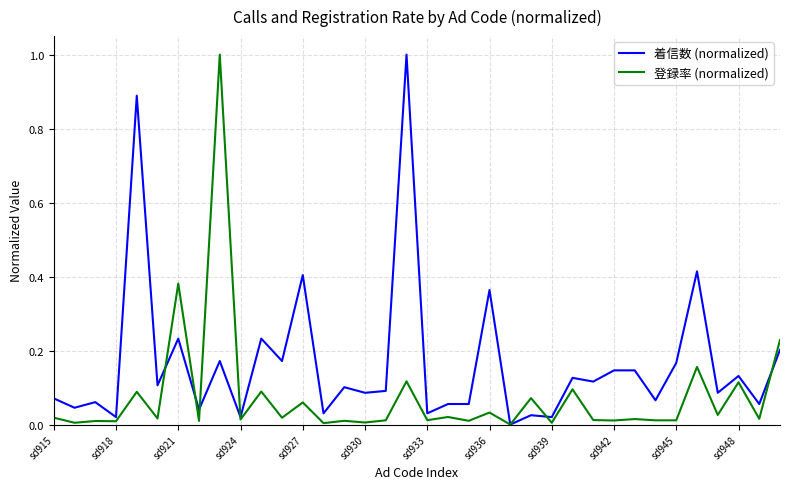

Which series has the largest total across all categories?

着信数 (normalized)